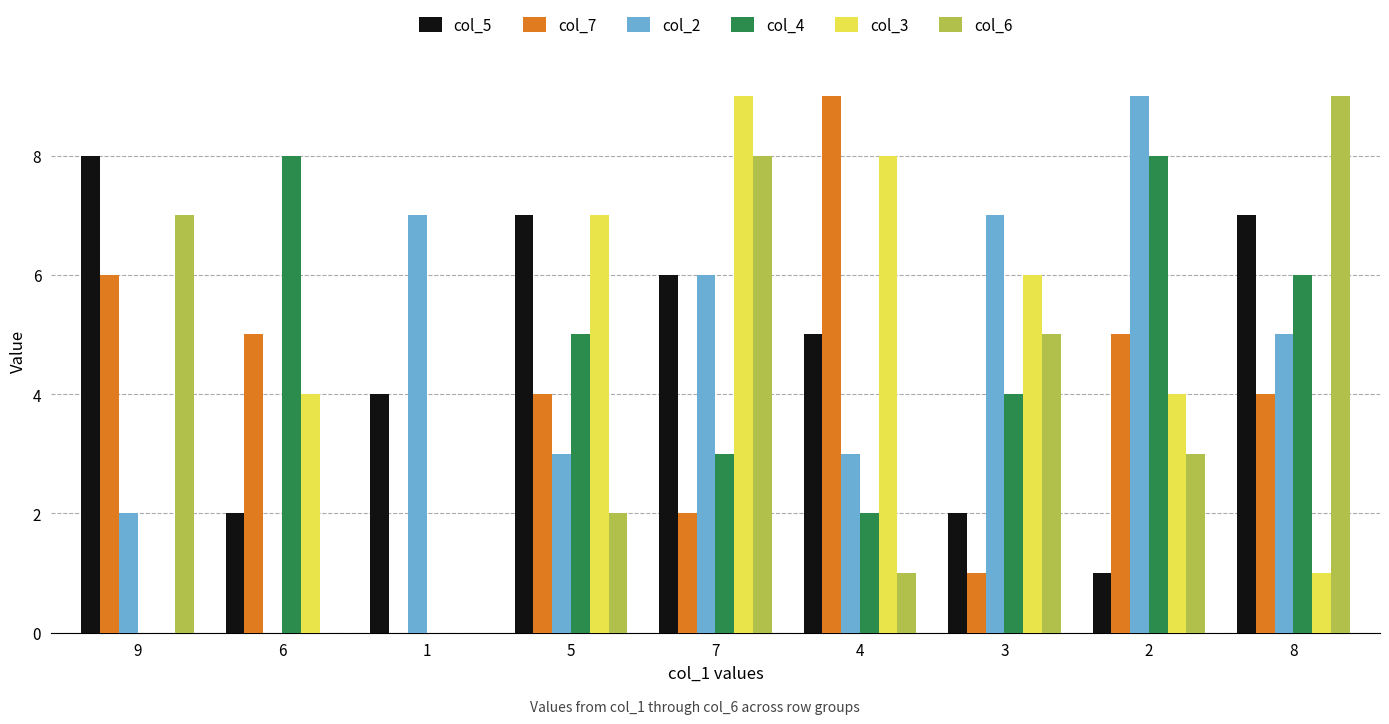

The value of col_6 at 6 is 0. True or false?

True